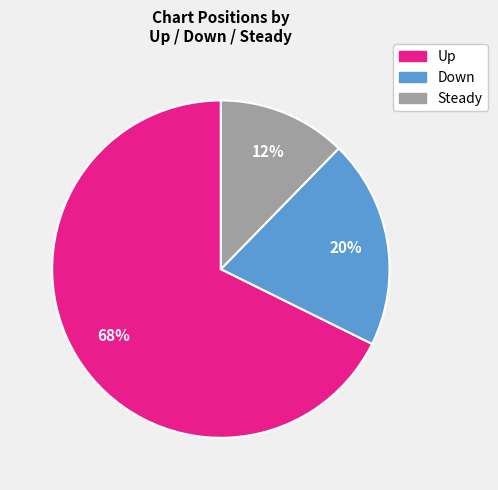

Count the number of slices in the pie.

3